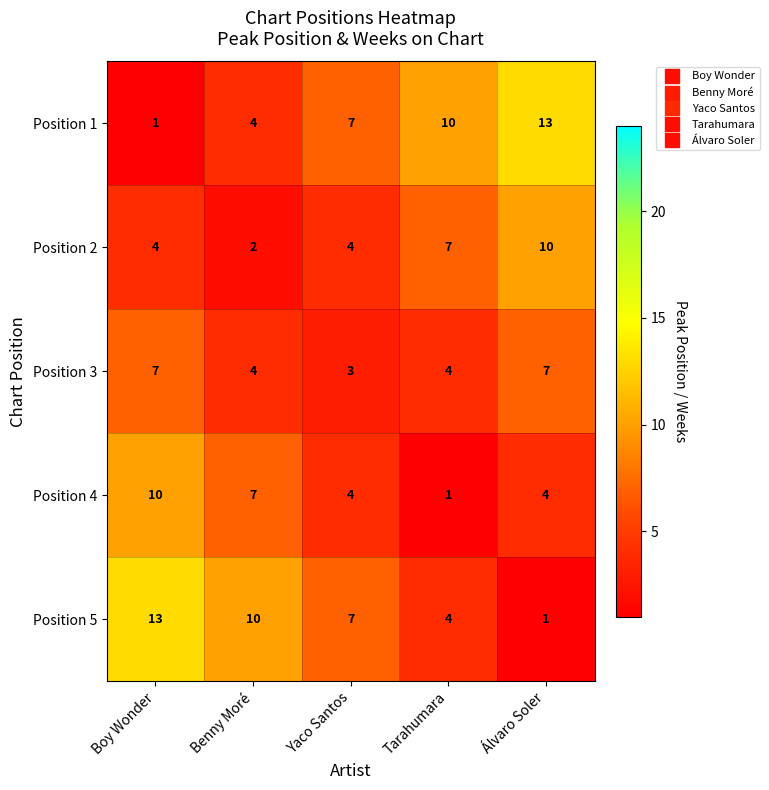

What is the greatest value displayed?

13